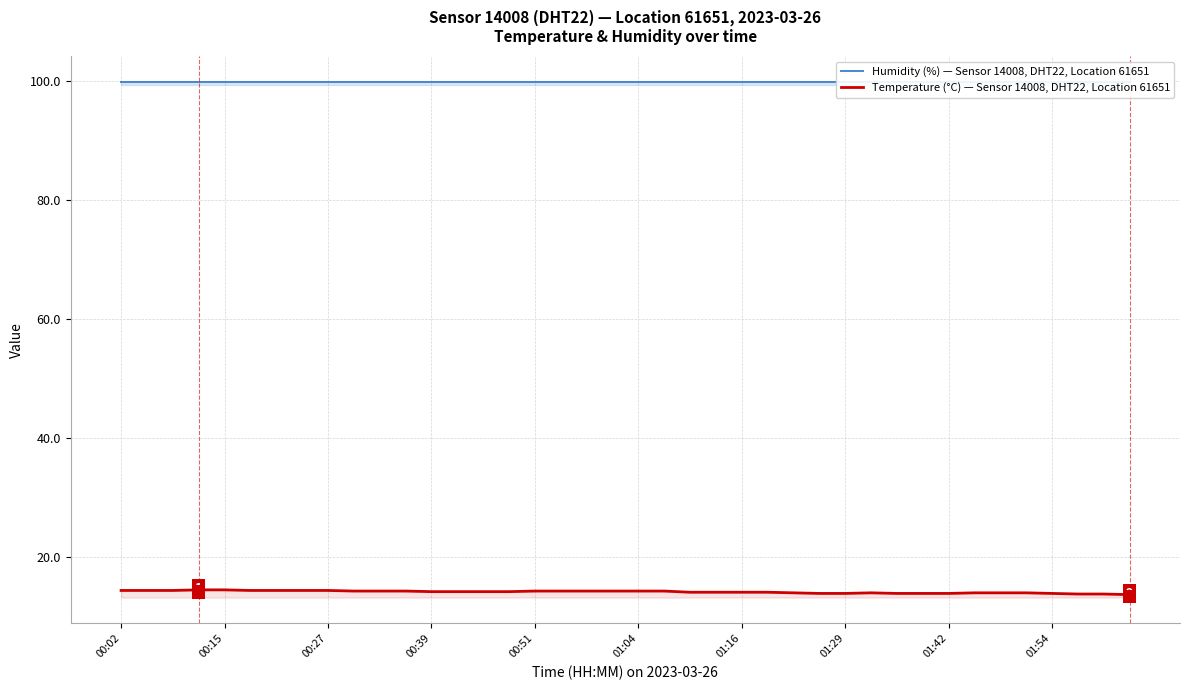

What are all the series names shown in the legend?

Humidity (%) — Sensor 14008, DHT22, Location 61651, Temperature (°C) — Sensor 14008, DHT22, Location 61651